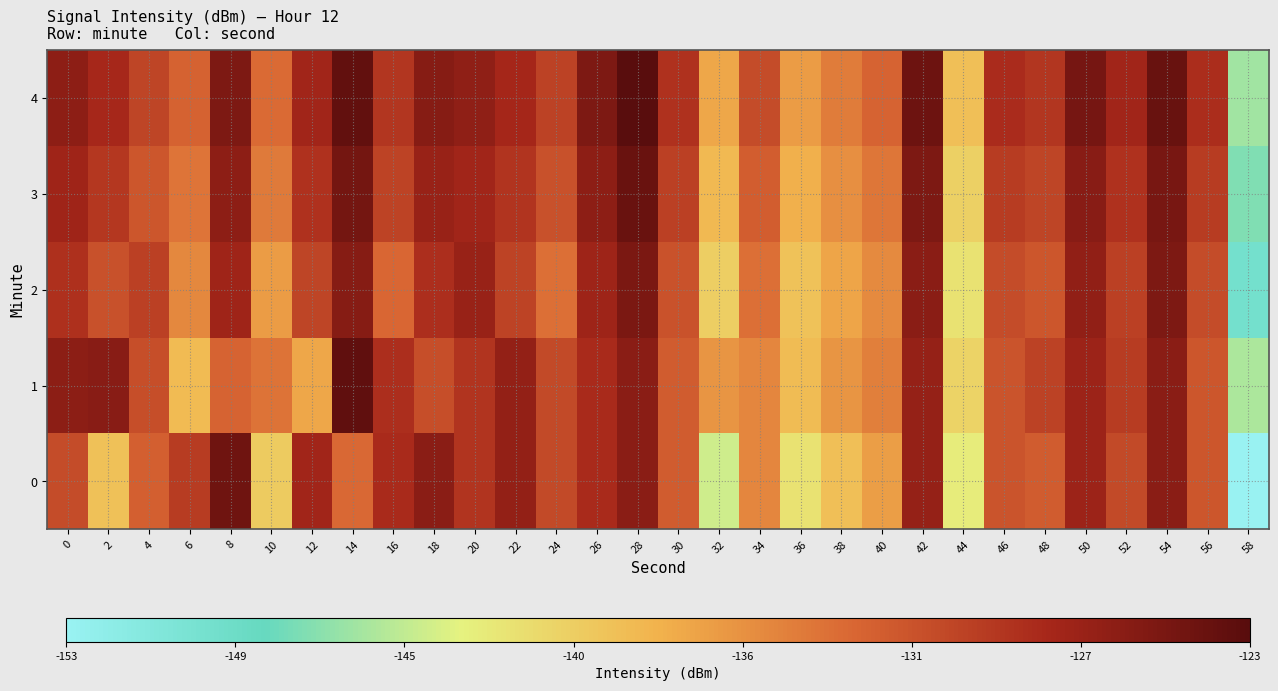

How many series are shown in this chart?

5